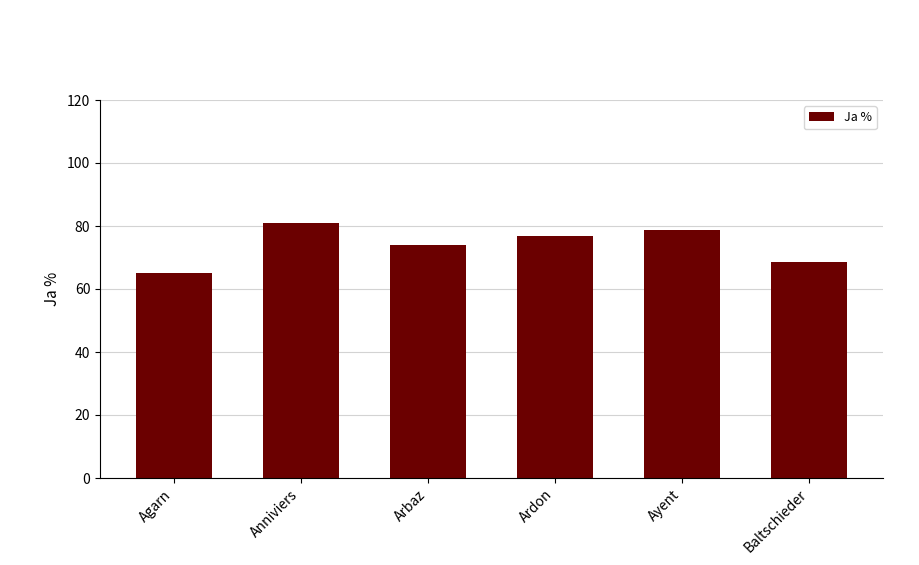

What is the label of the 1st bar from the right?

Baltschieder